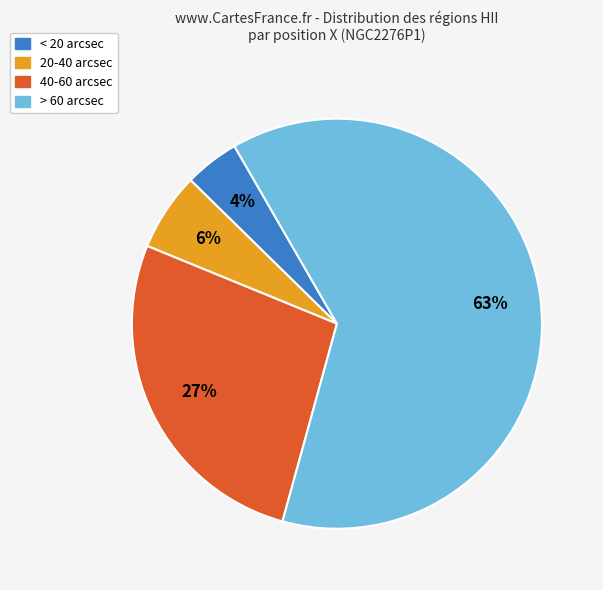

Is the sum of 40-60 arcsec and < 20 arcsec greater than half?

No